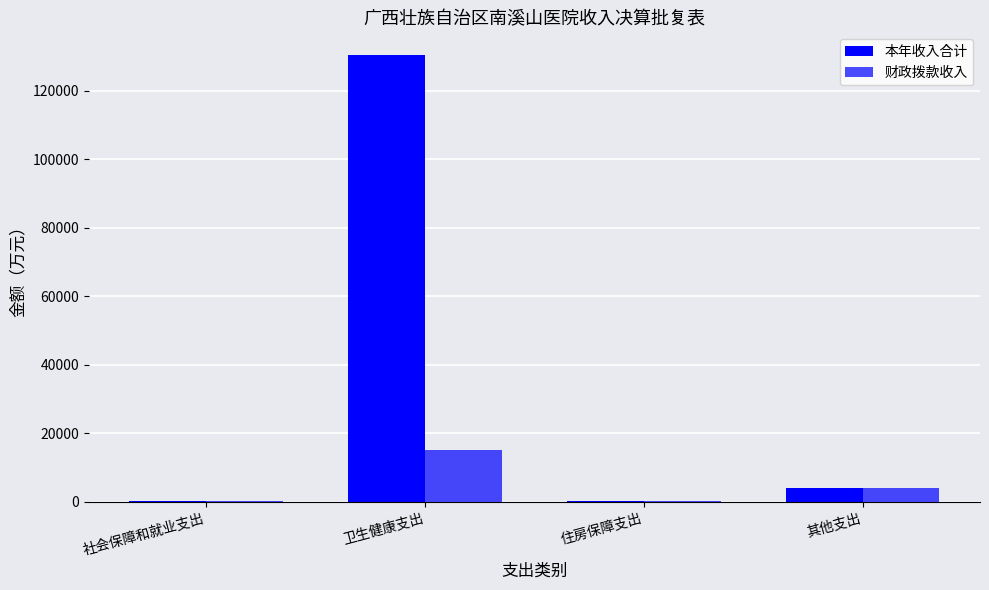

At which category is the sum across all series the highest?

卫生健康支出